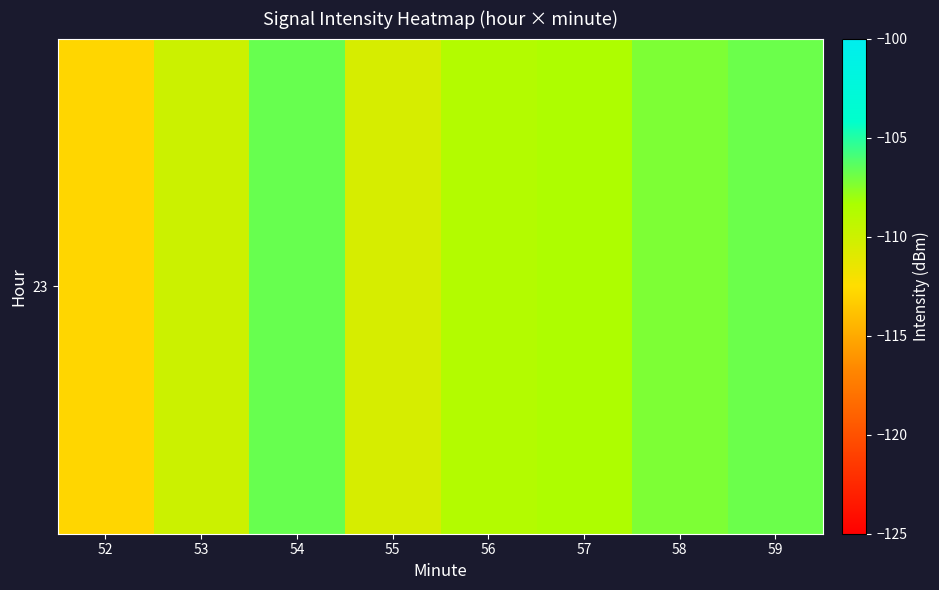

Rank the categories by value from lowest to highest.

52, 55, 53, 56, 57, 58, 59, 54